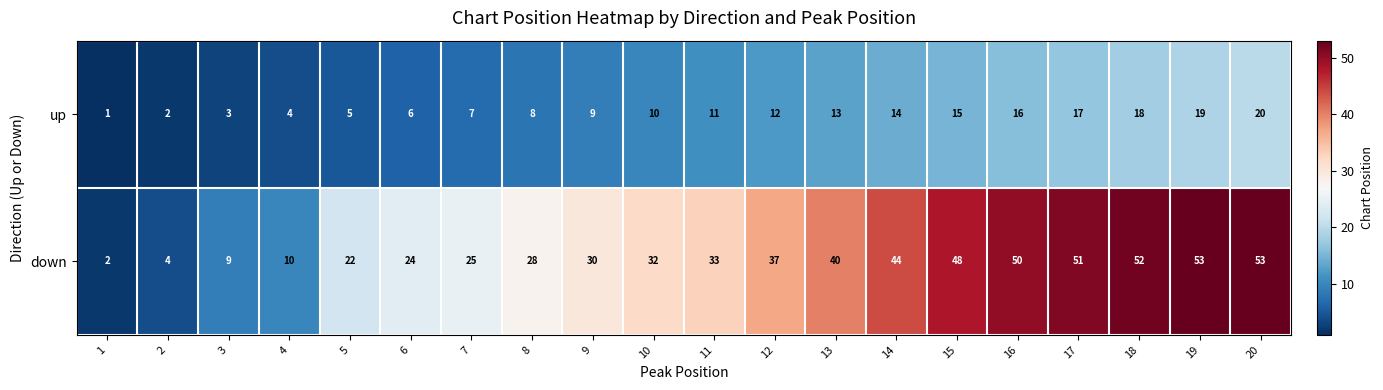

Which series has the widest spread of values?

down